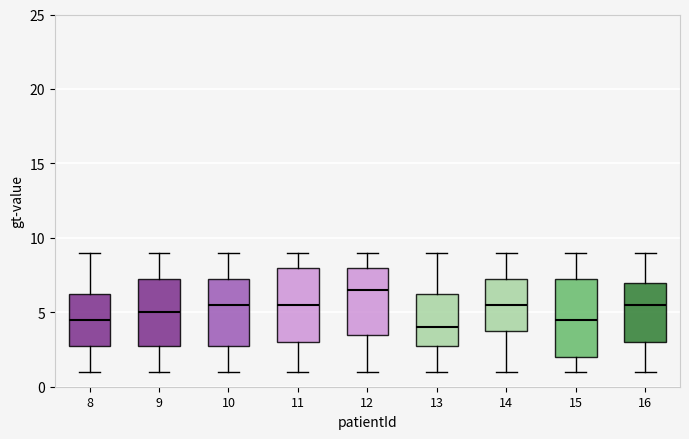

Where is the lower edge of the box at x = 11 on the y-axis? The values are not printed on the chart, so give them approximately, as read against the axis.

3.0